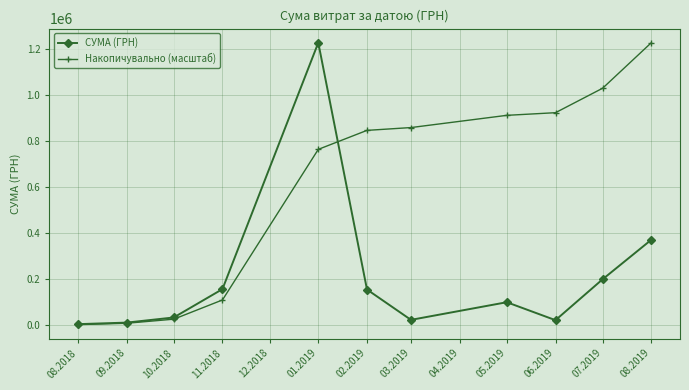

True or false: Накопичувально (масштаб) has more than 0 interior local peaks.

False